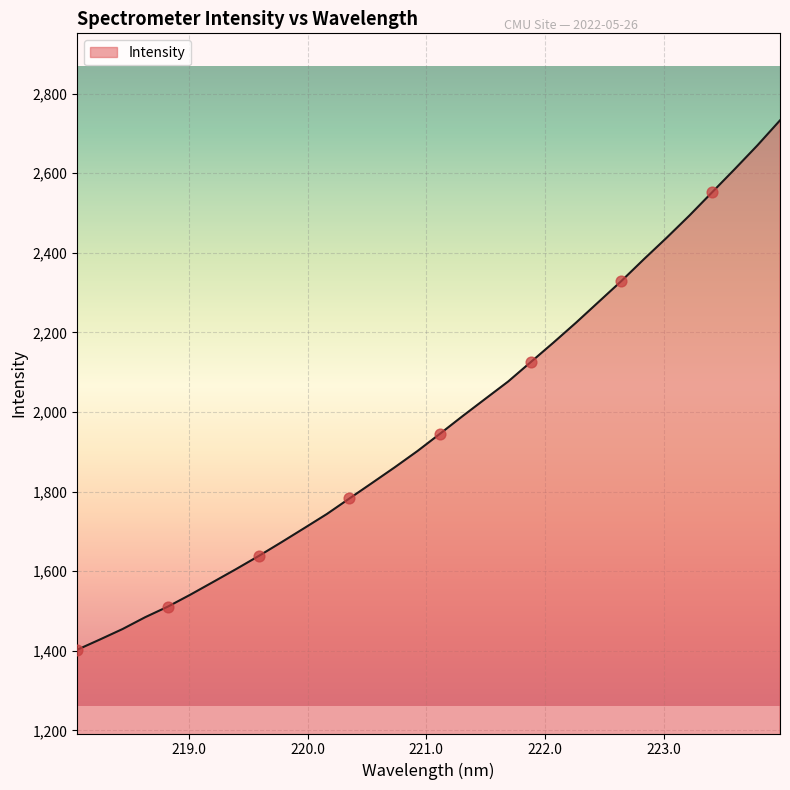

What is the greatest value displayed?

2732.9